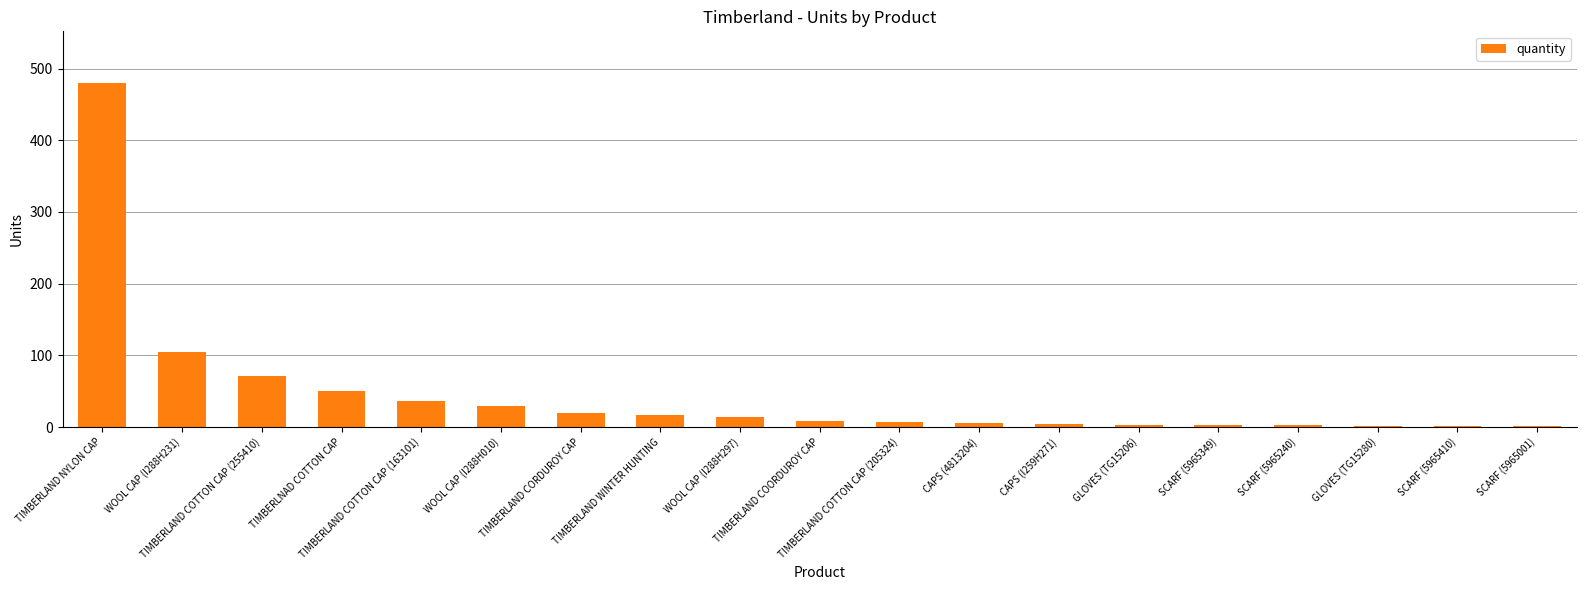

What is the sum of the values at TIMBERLNAD COTTON CAP and TIMBERLAND NYLON CAP?

530